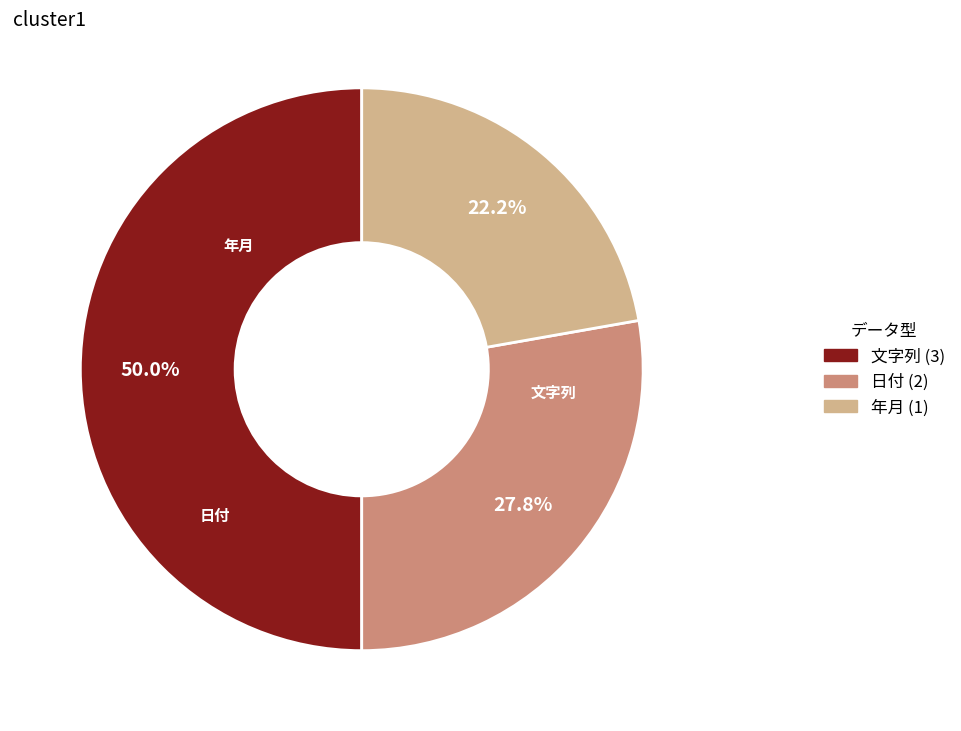

Combined, what portion of the pie is 文字列 and 年月?

72.2%